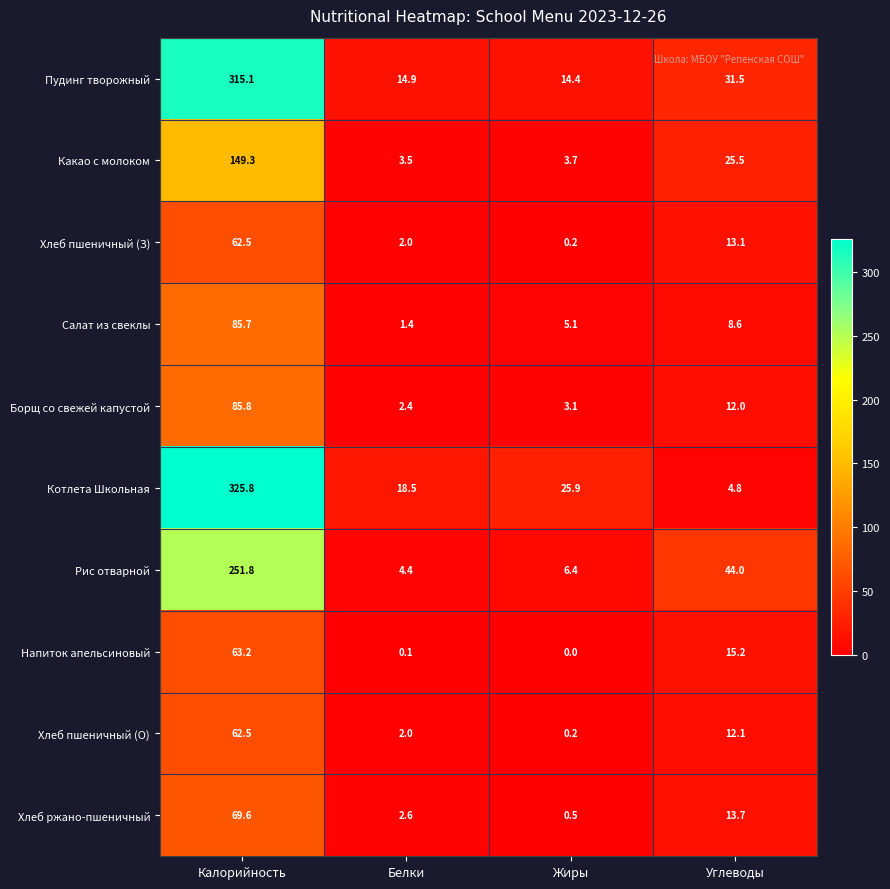

What is the approximate value of Борщ со свежей капустой at Углеводы?

12.0